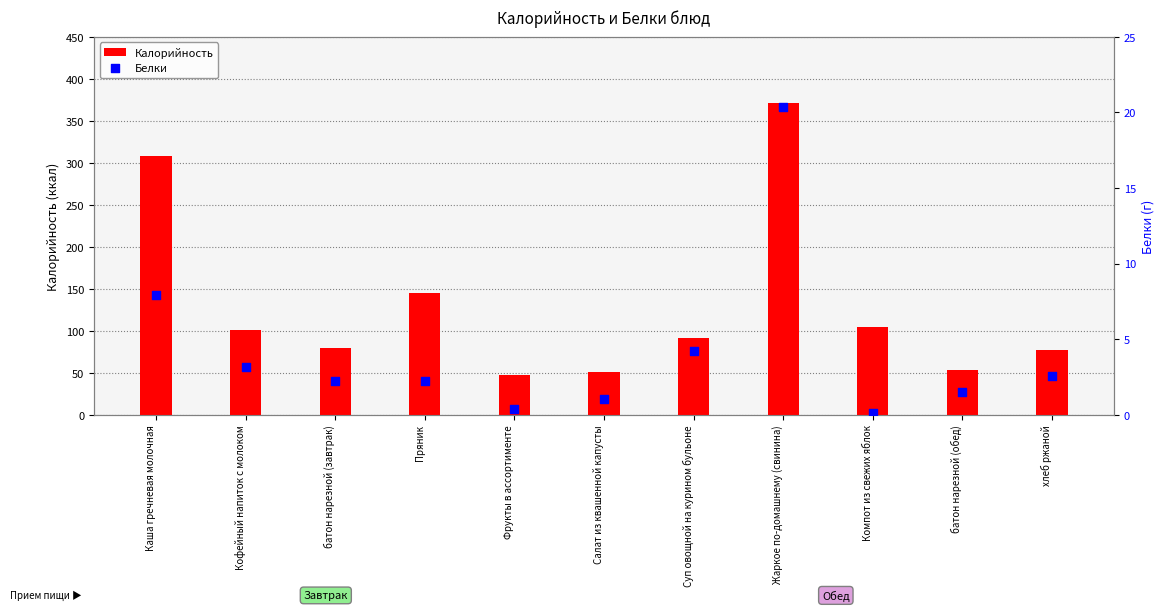

Is the value of Белки at Жаркое по-домашнему (свинина) greater than the value of Калорийность at Жаркое по-домашнему (свинина)?

No